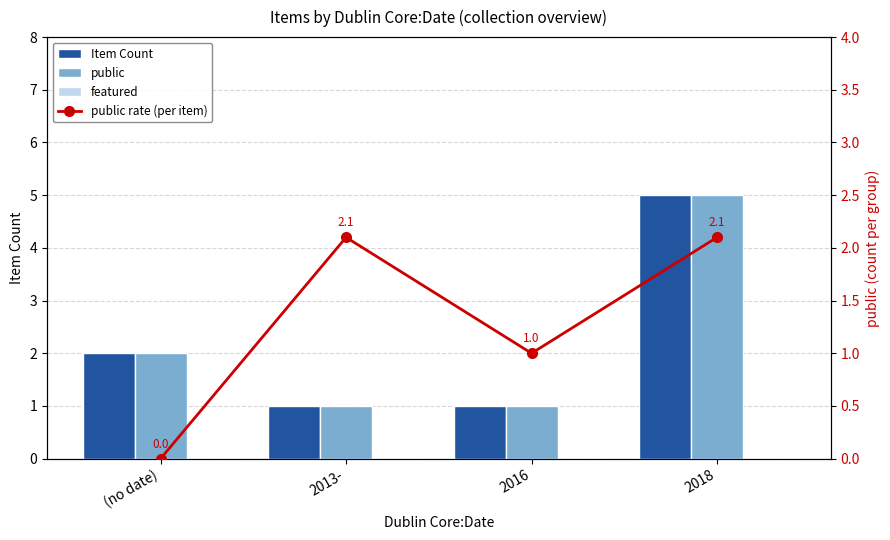

What is the difference between the maximum and minimum values in the public rate (per item) series?

2.1